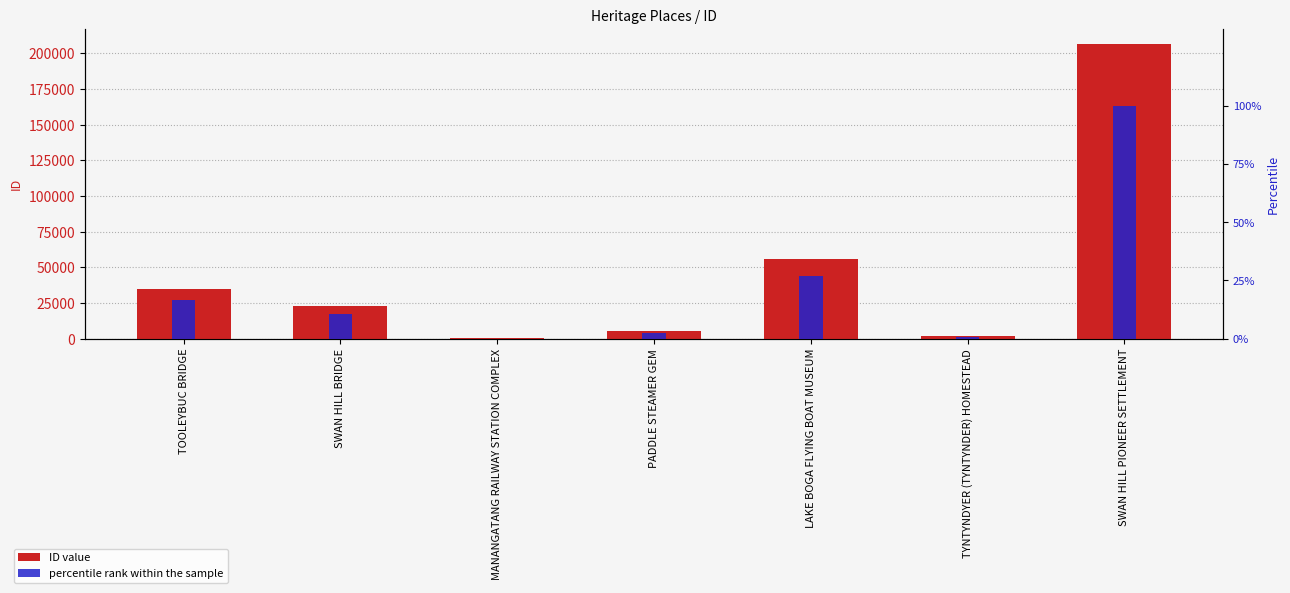

How many data points does each series have?

7